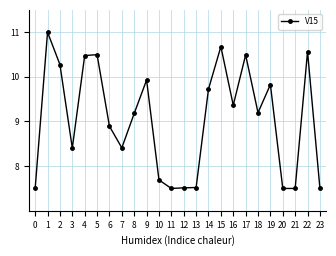

The chart shows a value of 7.5 at 13. True or false?

True